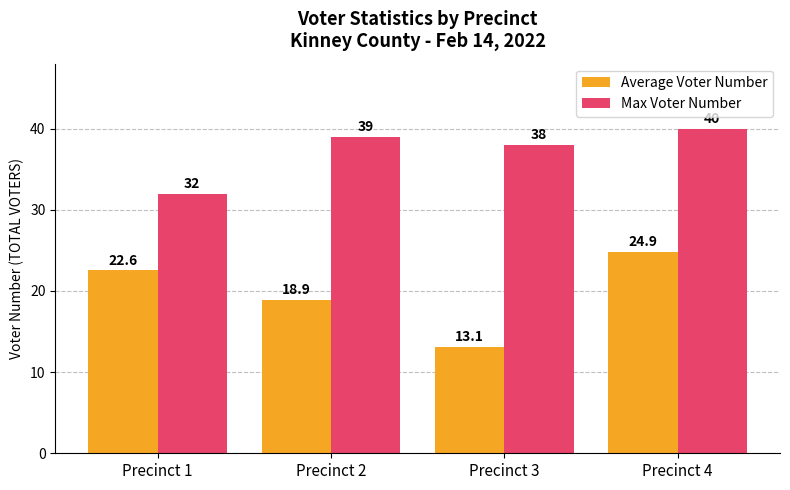

What is the value of the Average Voter Number bar at the 2nd from the left?

18.9